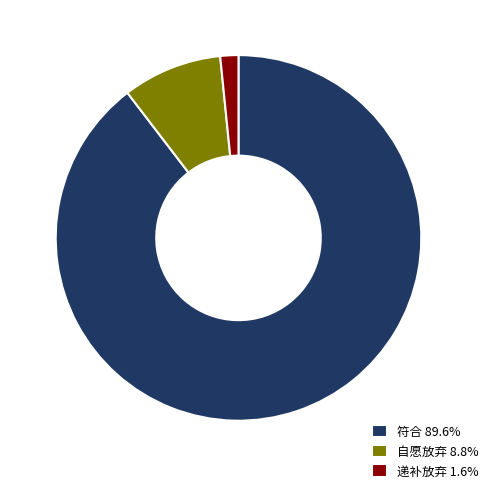

Which slice is the smallest?

递补放弃